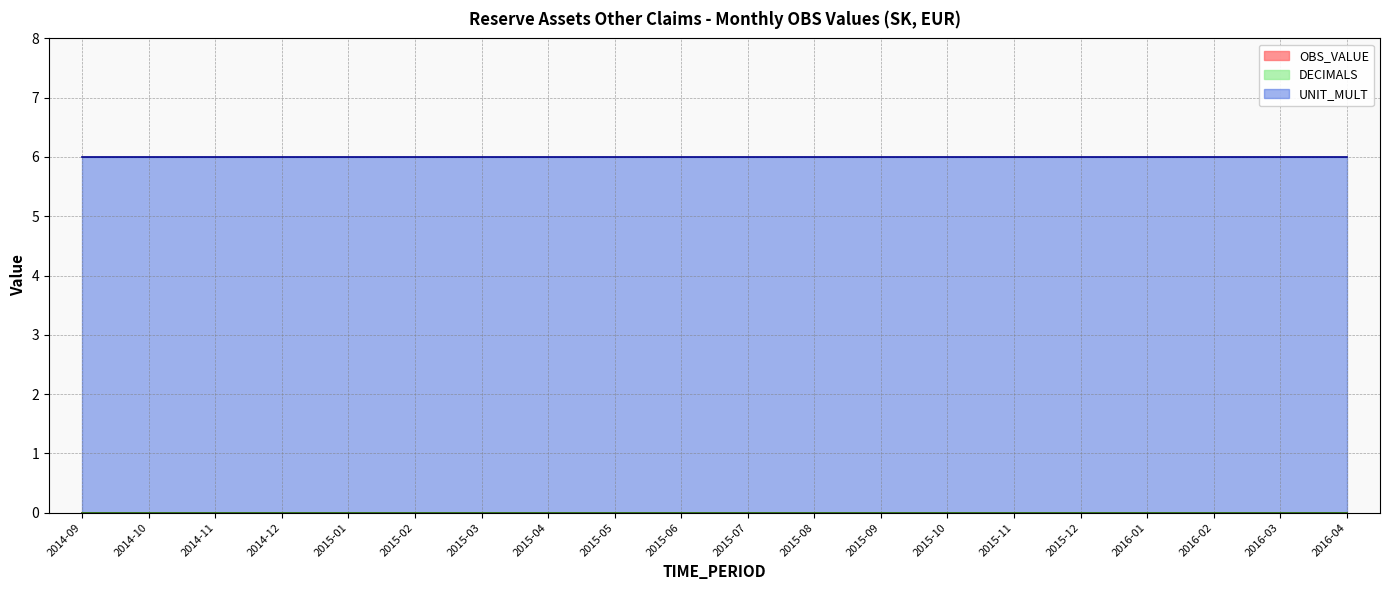

Between 2014-09 and 2016-03, which series saw the biggest shift?

OBS_VALUE